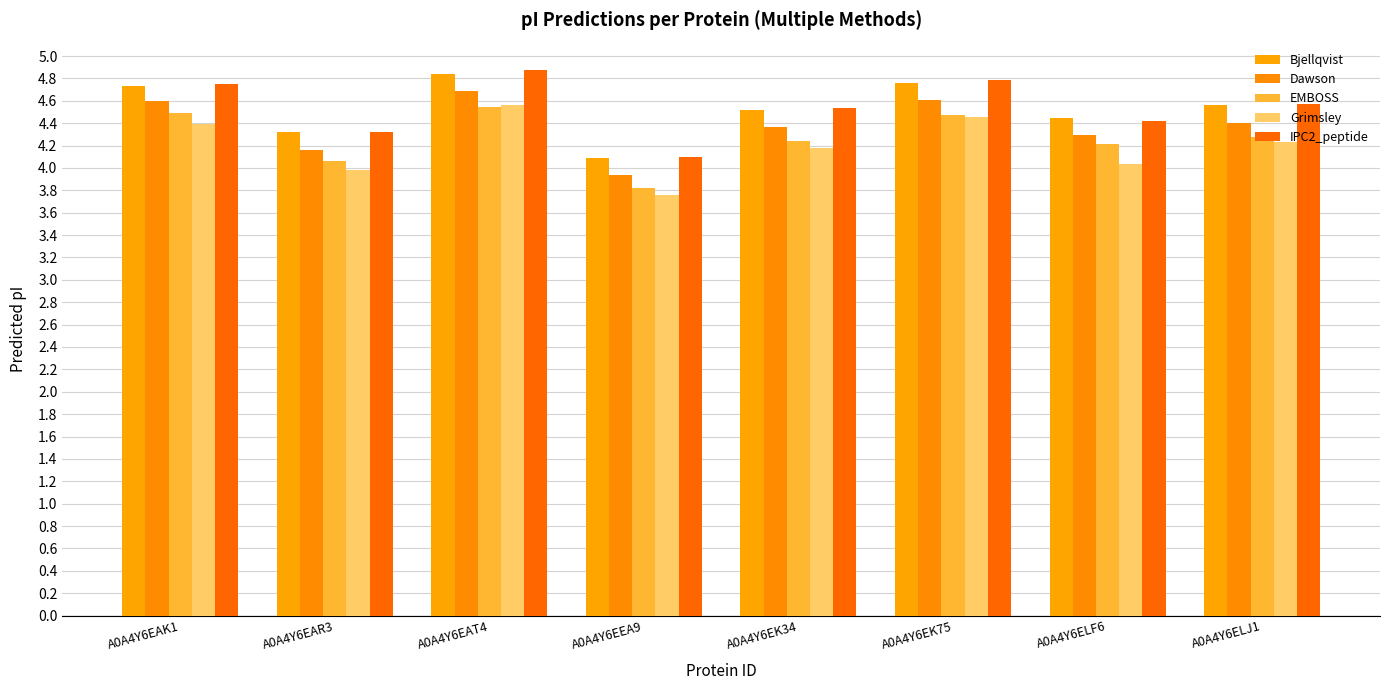

Reading left to right, what are all the values shown in this chart?

Bjellqvist: 4.7	4.3	4.8	4.1	4.5	4.8	4.4	4.6
Dawson: 4.6	4.2	4.7	3.9	4.4	4.6	4.3	4.4
EMBOSS: 4.5	4.1	4.5	3.8	4.2	4.5	4.2	4.3
Grimsley: 4.4	4.0	4.6	3.8	4.2	4.5	4.0	4.2
IPC2_peptide: 4.7	4.3	4.9	4.1	4.5	4.8	4.4	4.6